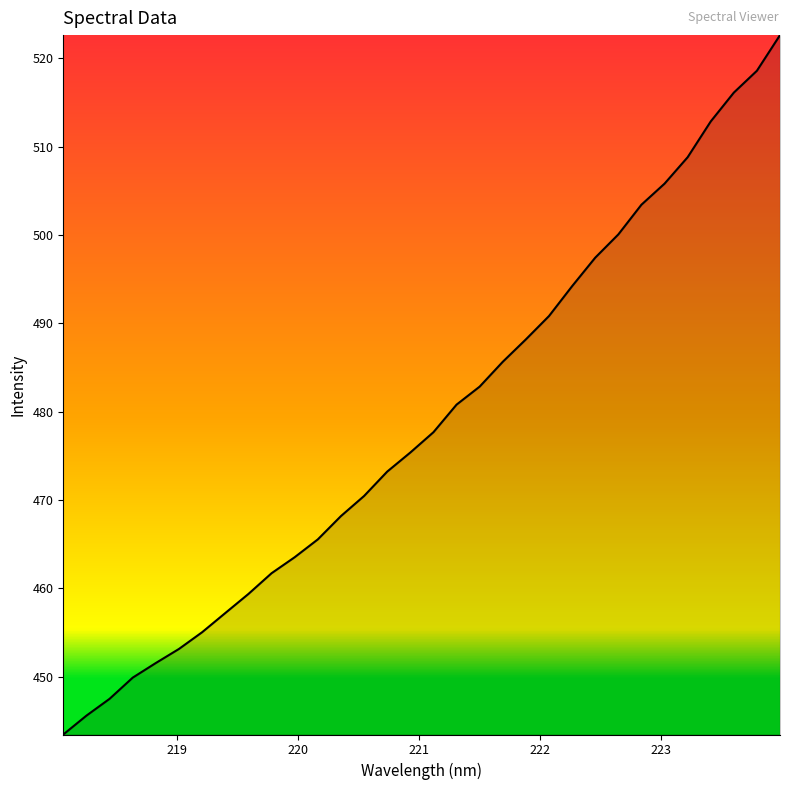

What is the smallest value displayed?

443.5